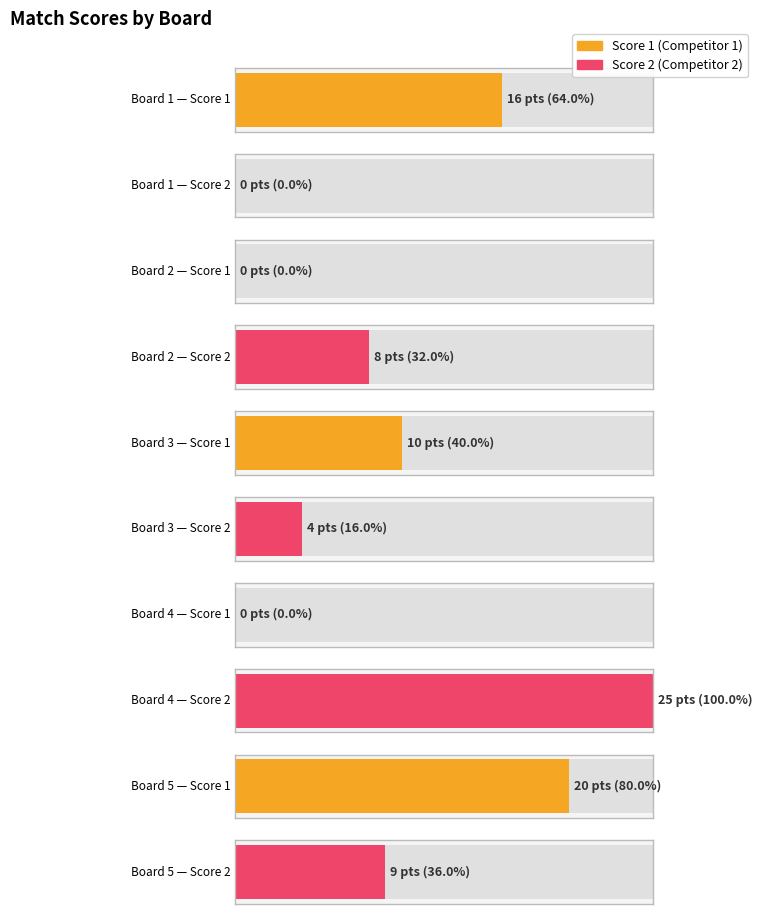

Between Board 4 and Board 5, which series saw the biggest shift?

Score 1